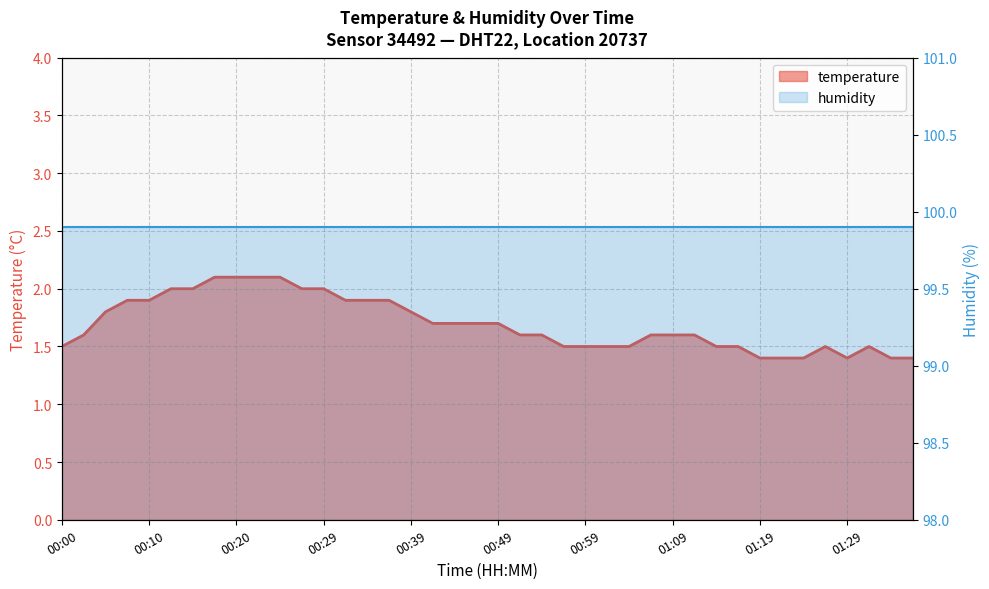

How many categories are shown in the chart?

40